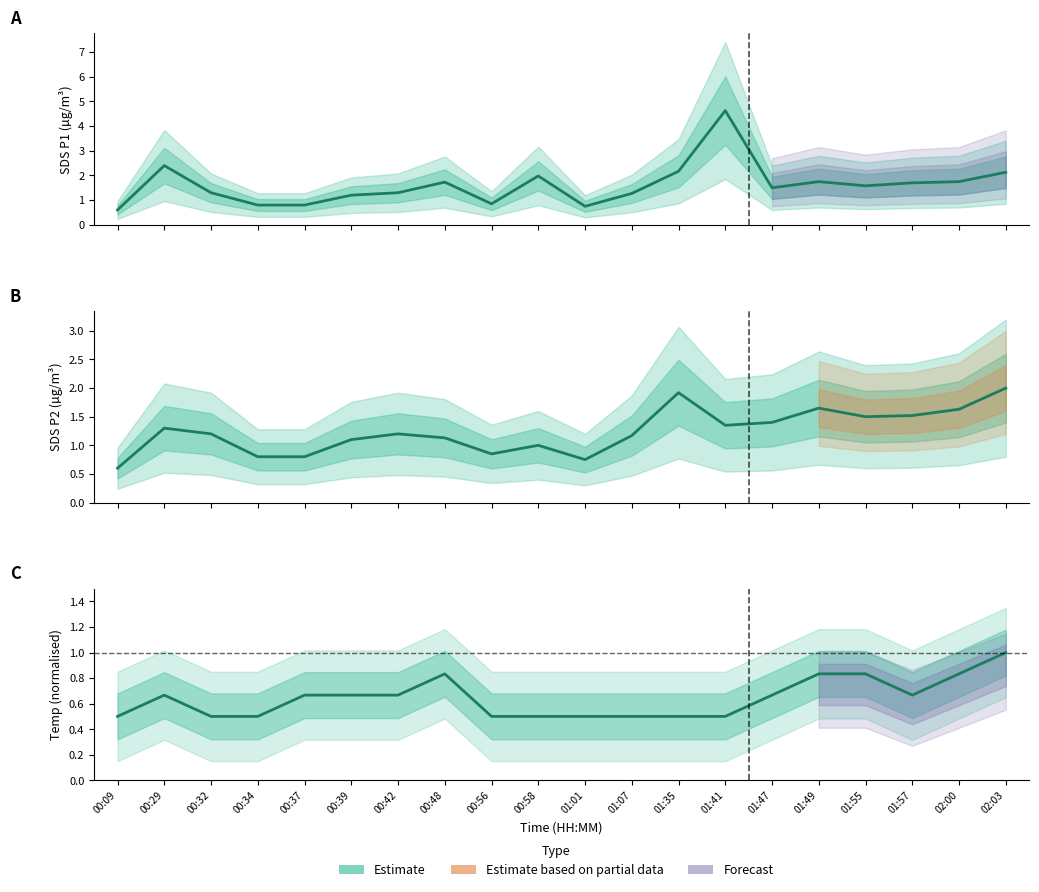

Which has a higher value, 01:55 or 01:35?

01:35